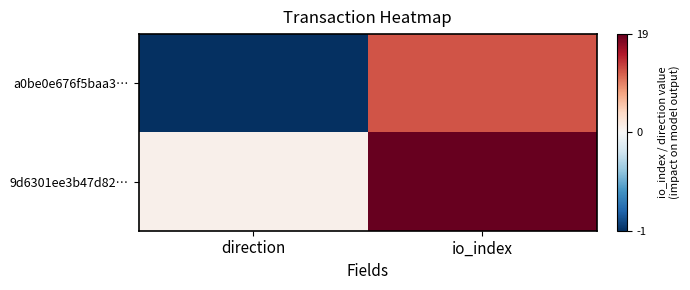

What is the difference between the highest and lowest values at io_index?

7